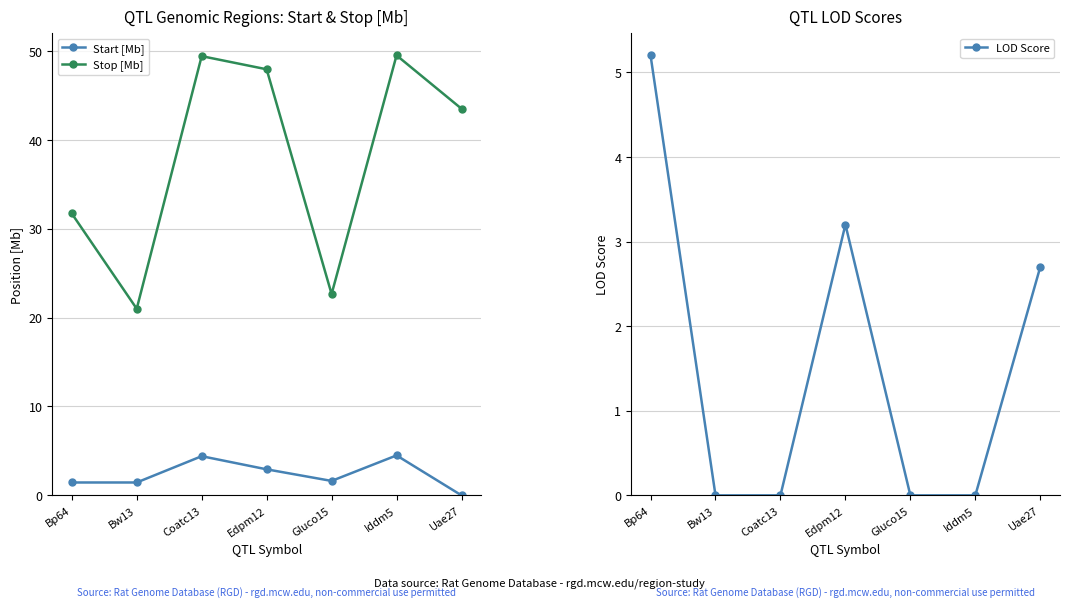

How many series are shown in this chart?

3